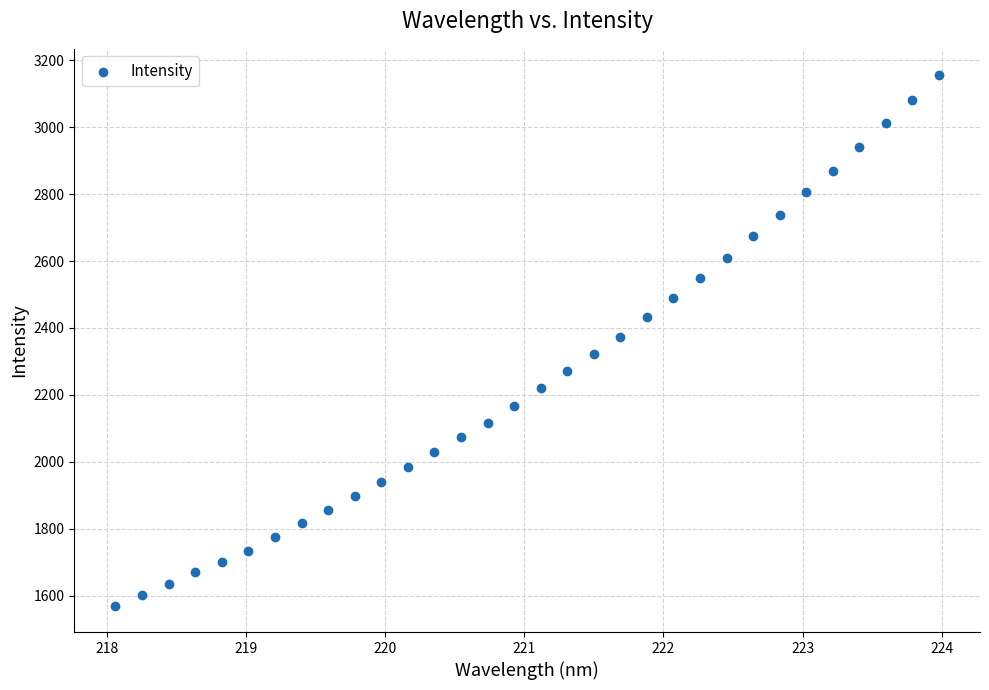

What is the range of Y values (max minus min)?

1585.3